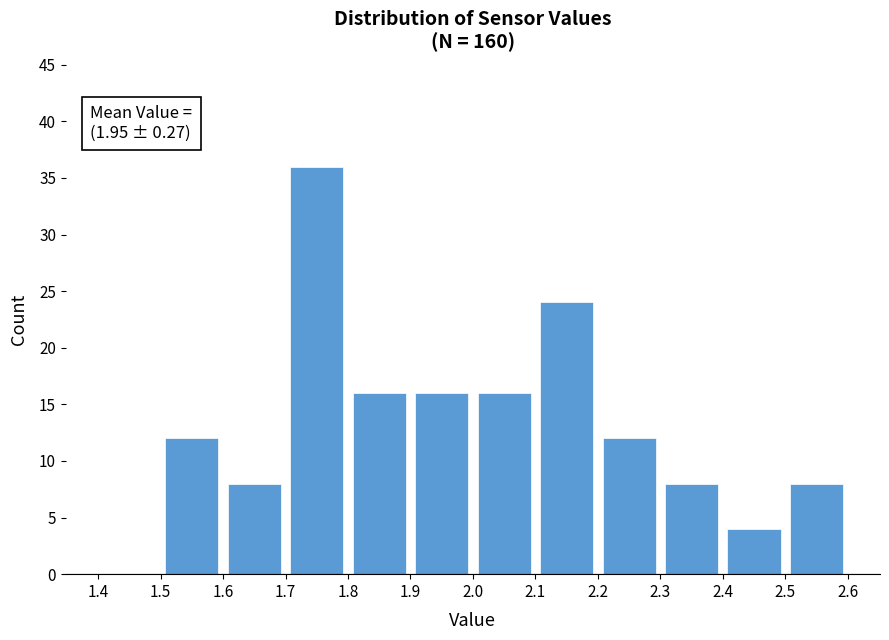

Which range on the x-axis has the tallest bar?

1.7 to 1.8